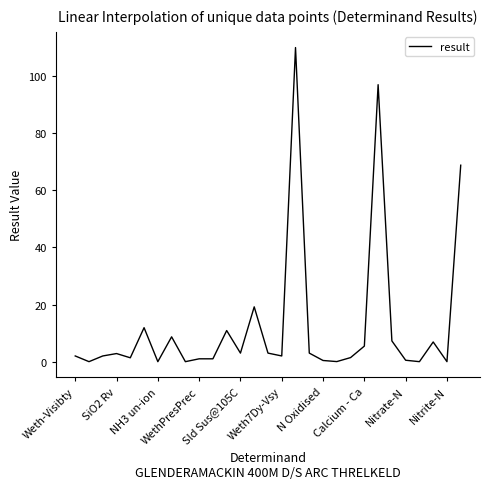

What is the difference between the maximum and minimum values?

110.0